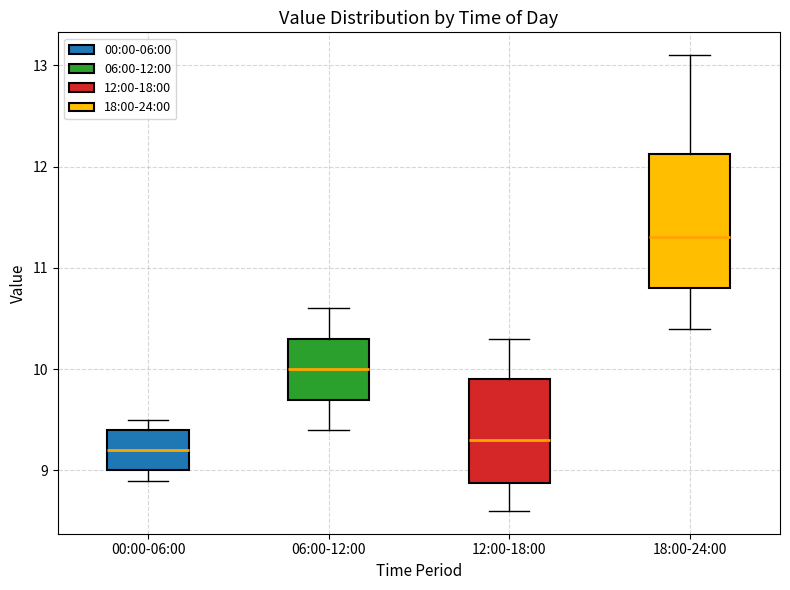

Where does the median line of the box for 18:00-24:00 sit on the y-axis? The values are not printed on the chart, so give them approximately, as read against the axis.

11.3